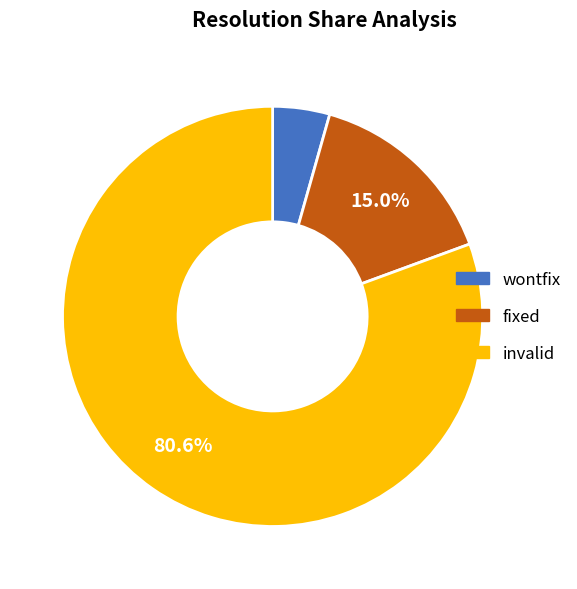

True or false: fixed accounts for 7% of the total.

False